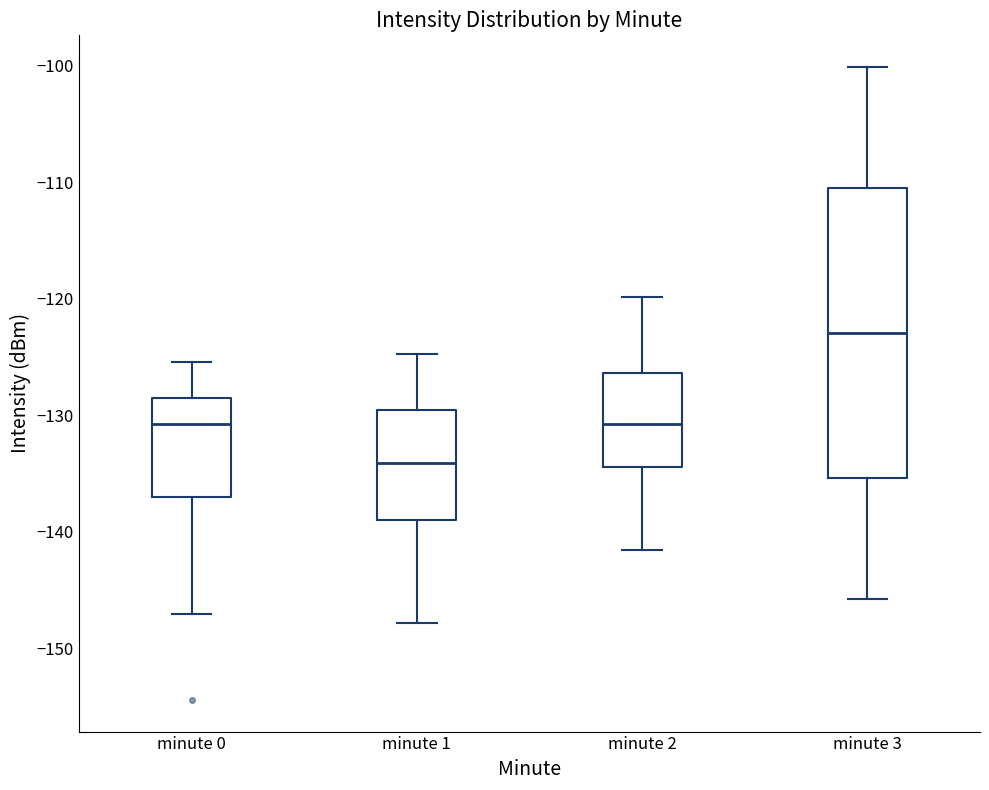

Which box has the highest median line?

minute 3